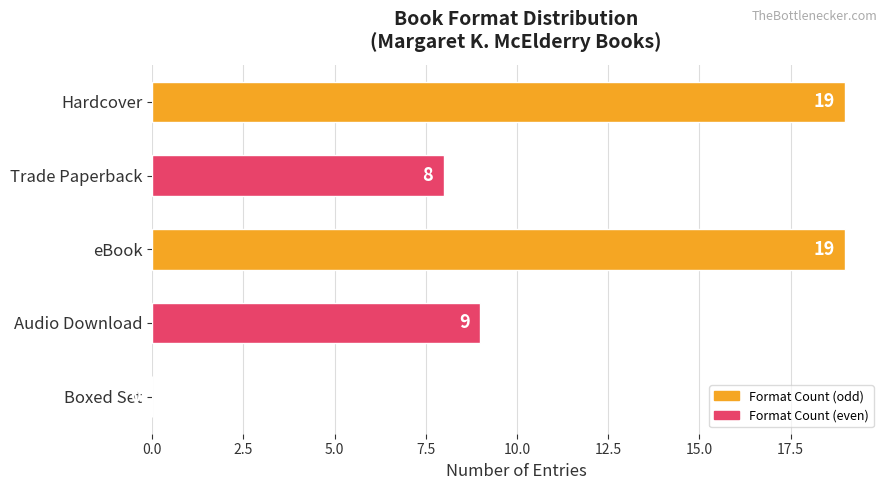

True or false: the data shows 19 at Hardcover.

True